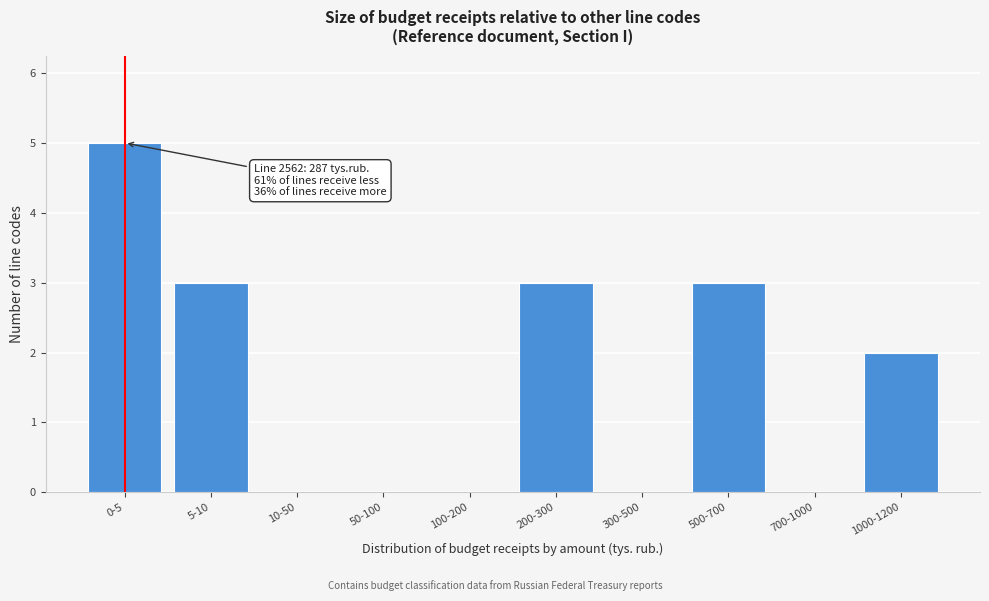

Reading left to right, list all the values displayed in this chart.

0-5=5	5-10=3	10-50=0	50-100=0	100-200=0	200-300=3	300-500=0	500-700=3	700-1000=0	1000-1200=2